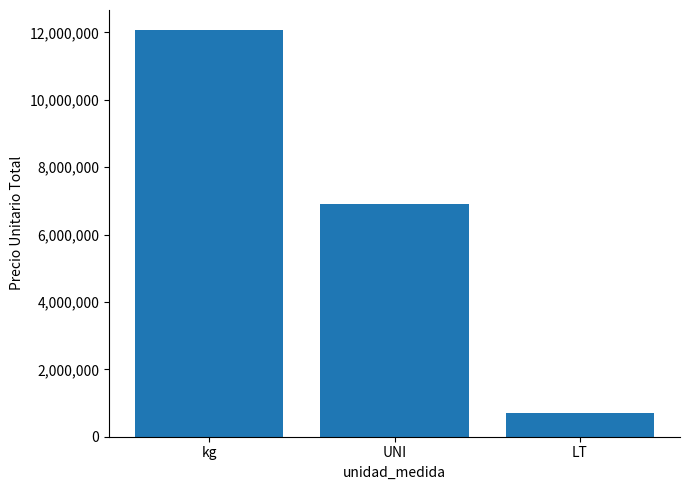

List the labels in order of value, smallest first.

LT, UNI, kg